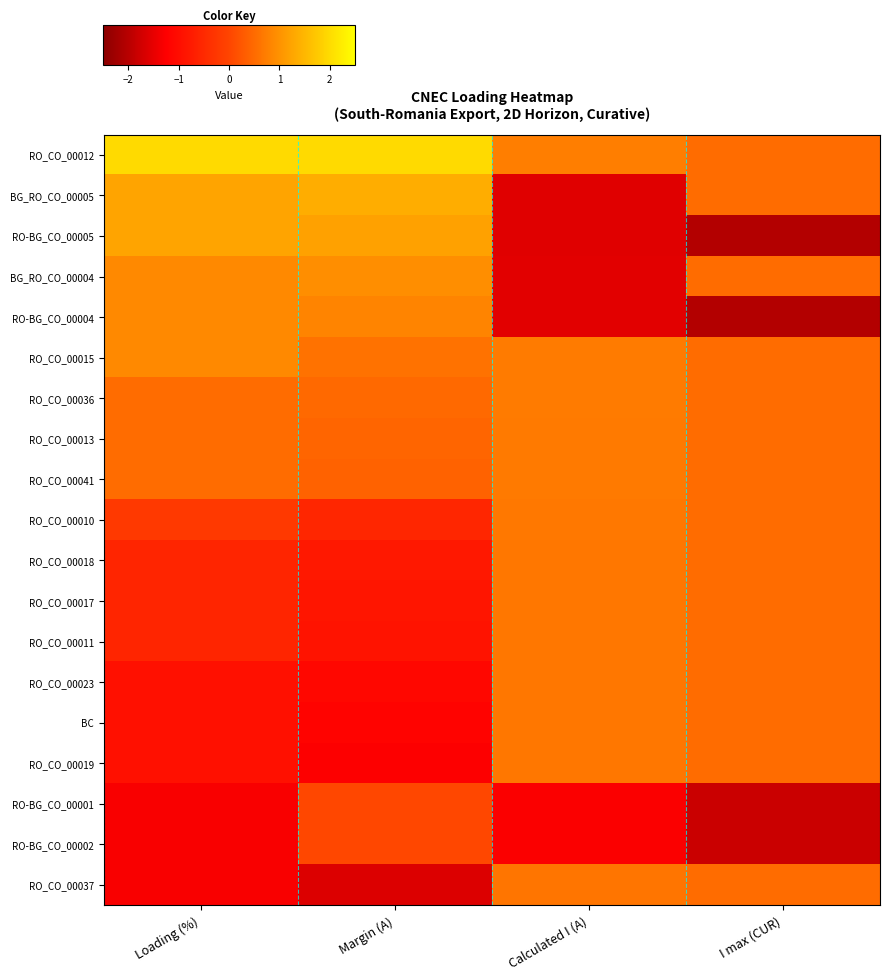

What is the spread (max minus min) of values at Loading (%)?

3.3